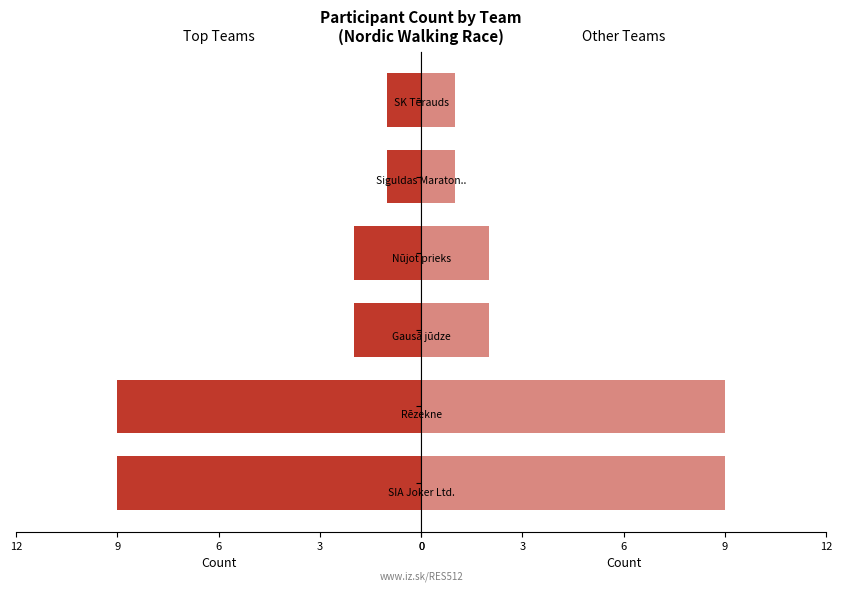

True or false: Count has a value of 5 at 0.

False